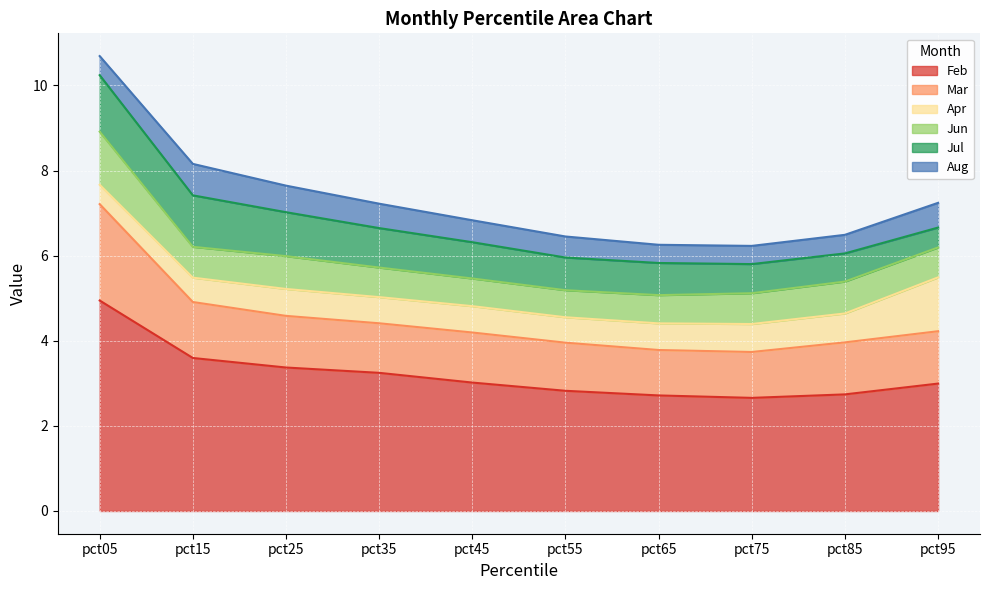

What is the maximum value for Mar?

2.3